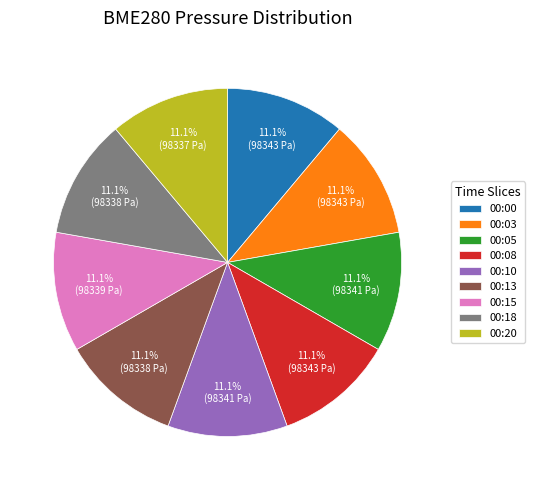

Is it true that 00:13 is 11% of the pie?

True